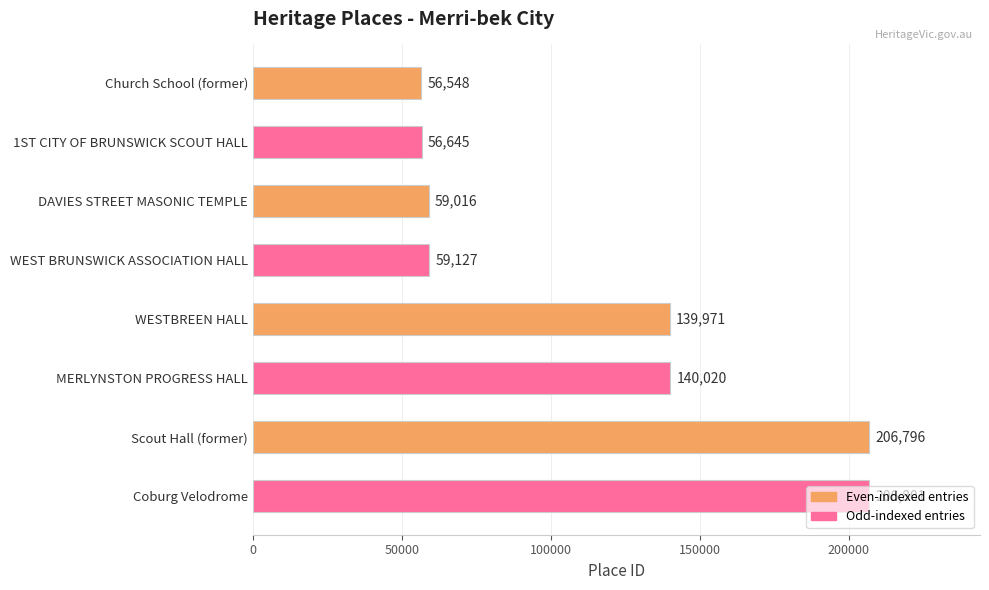

What is the value of the 3rd bar from the top?

59016